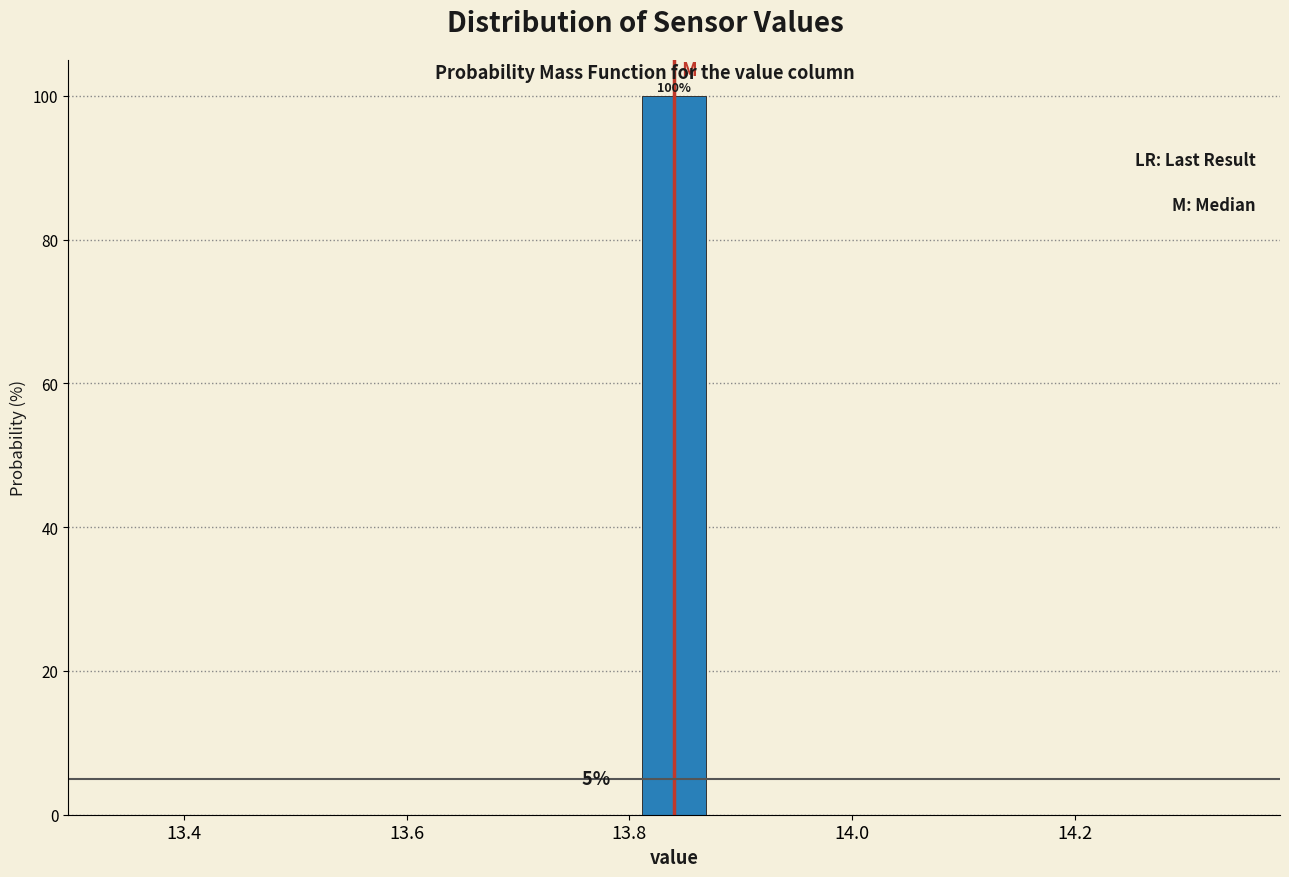

Read against the x-axis, roughly where is the centre of the tallest bar?

13.84